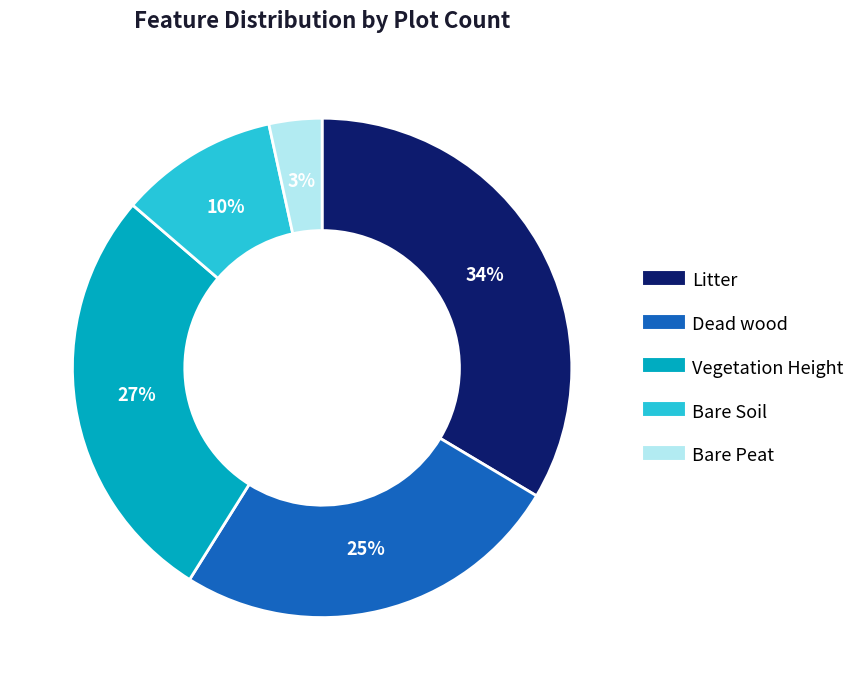

What is the largest slice in the pie chart?

Litter